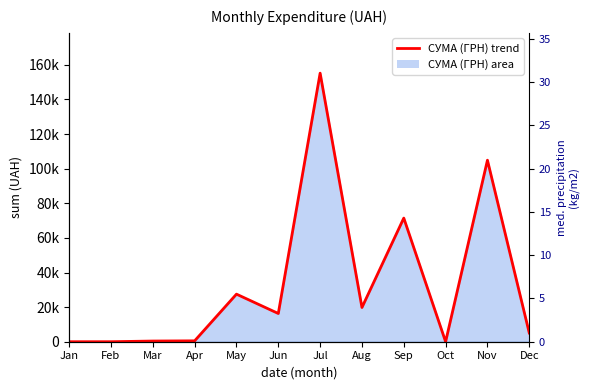

Is it true that the value at Mar is 144.4?

False